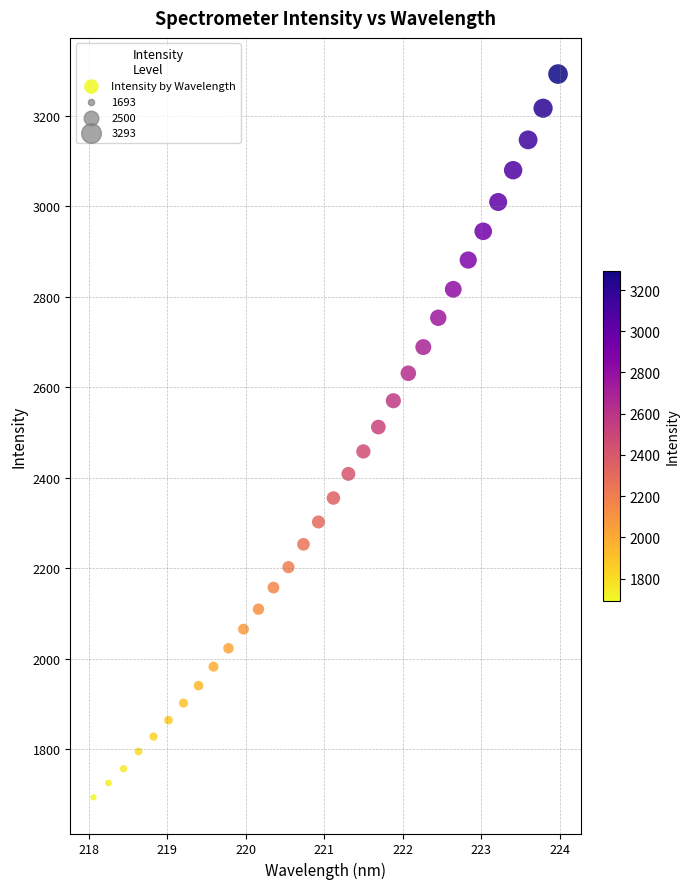

What is the range of X values (max minus min)?

5.9